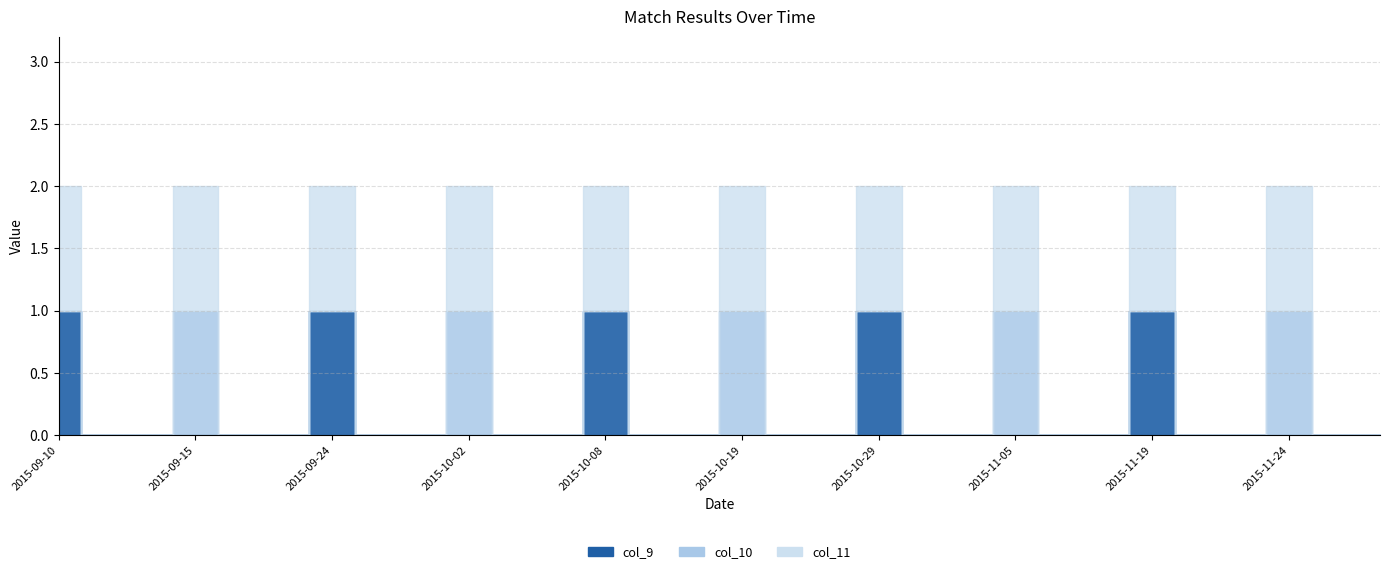

Is this an area chart (filled region under the line)?

No